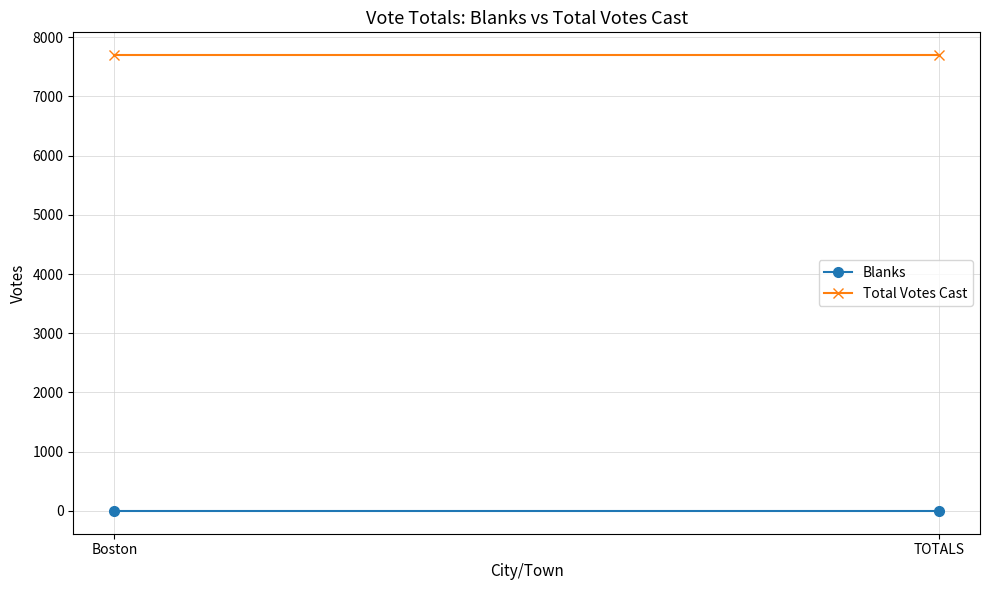

What is the sum of all Total Votes Cast values?

15394